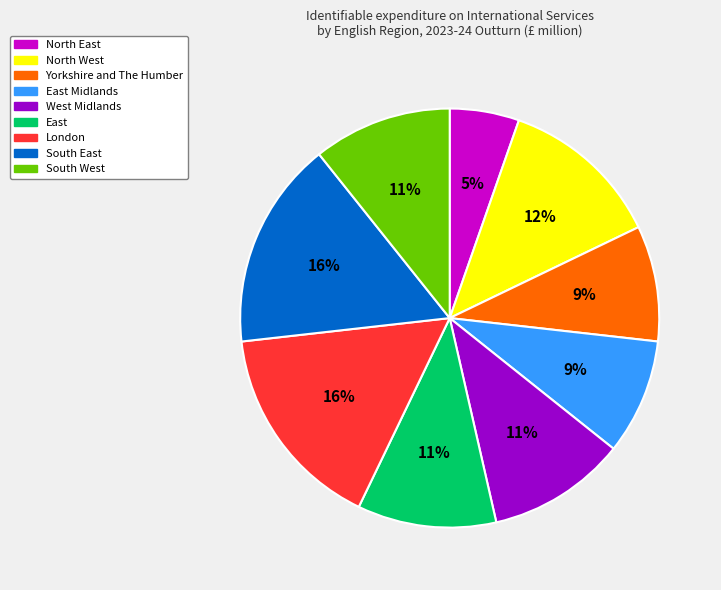

To the nearest percent, what is the difference between the largest and smallest slice percentages?

11%